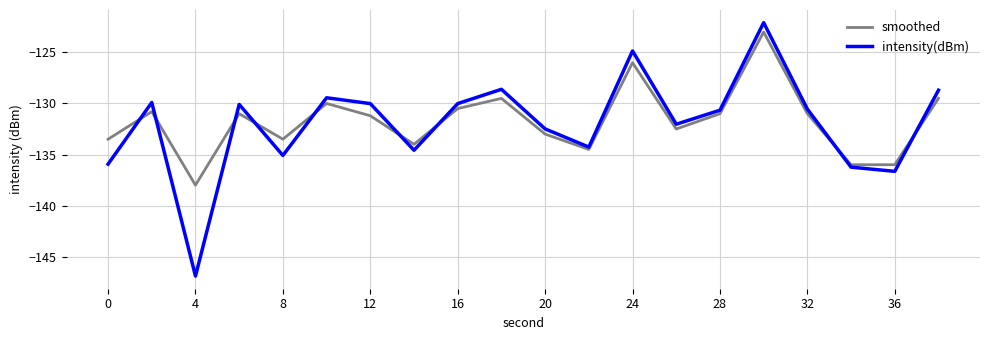

Which series has the widest spread of values?

intensity(dBm)